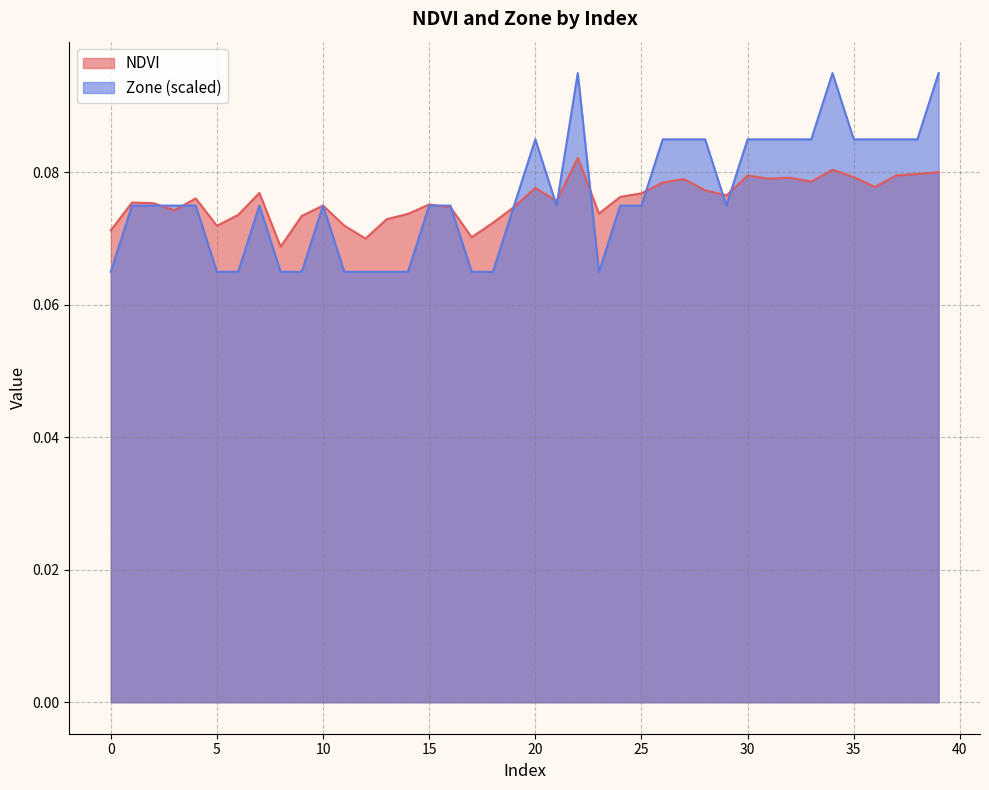

Does the chart display data point markers on the line(s)?

No